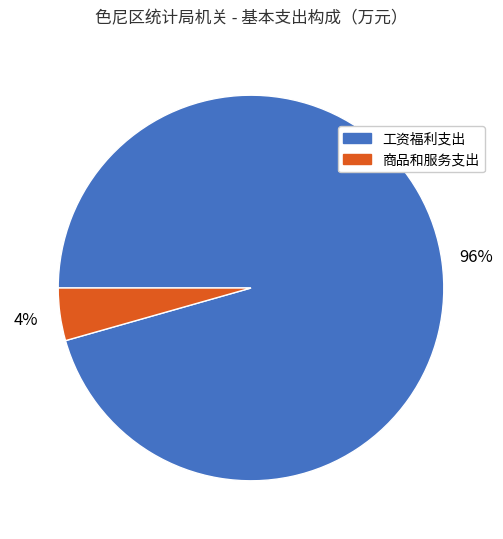

To the nearest percent, what is the average slice percentage?

50%